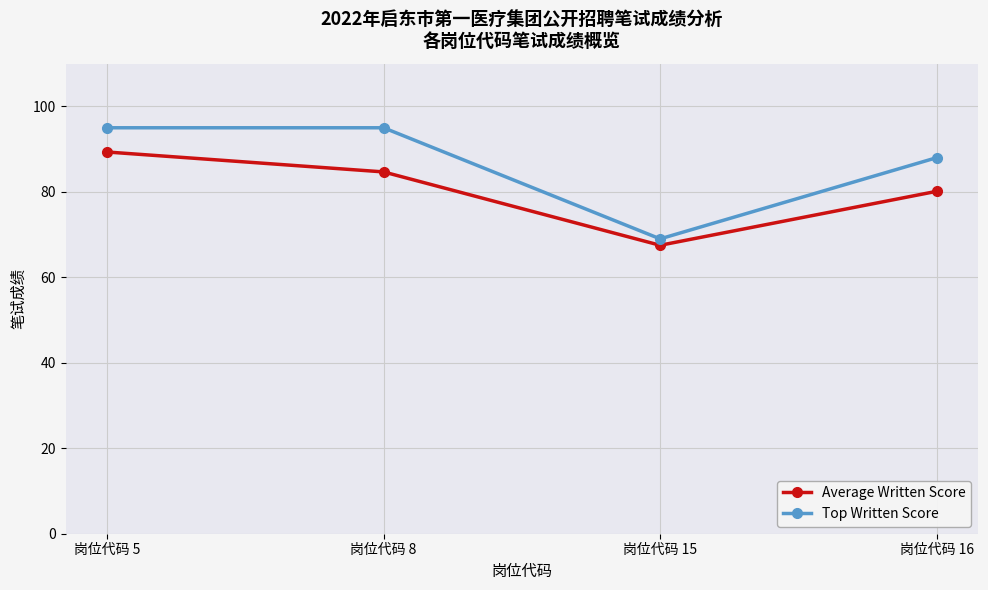

At which category is the sum across all series the highest?

岗位代码 5